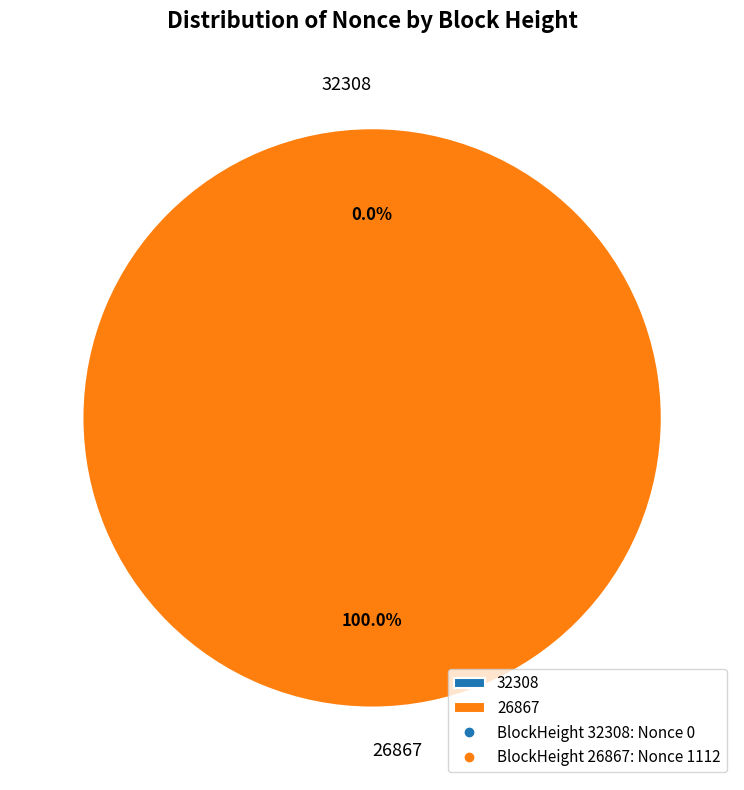

What is the largest slice in the pie chart?

26867